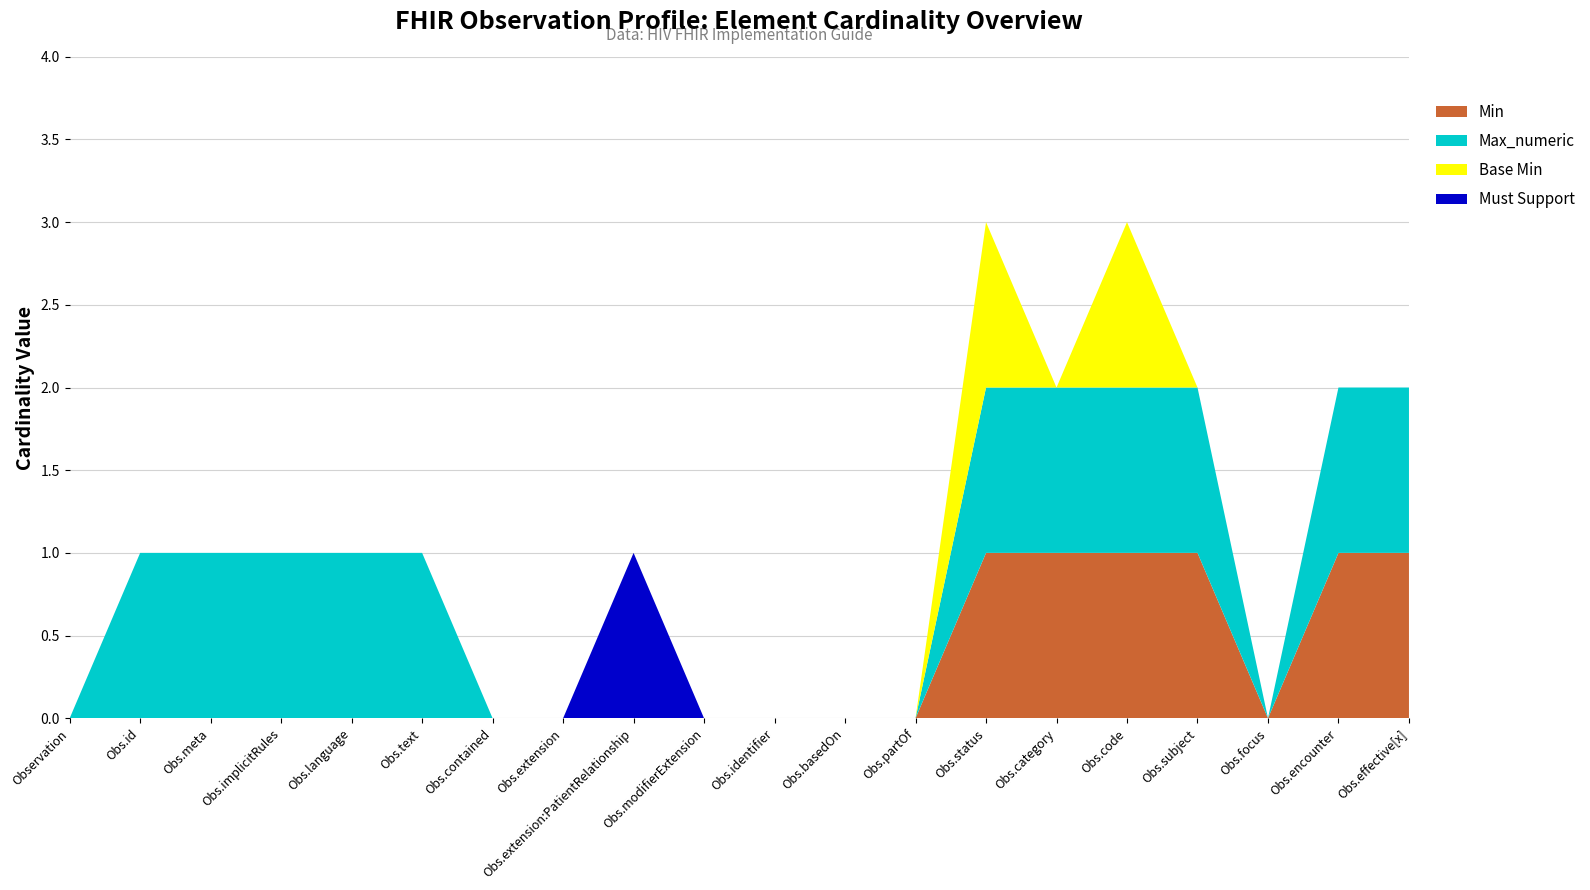

Reading left to right, extract all data points from this chart.

Min: 0	0	0	0	0	0	0	0	0	0	0	0	0	1	1	1	1	0	1	1
Max_numeric: 0	1	1	1	1	1	0	0	0	0	0	0	0	1	1	1	1	0	1	1
Base Min: 0	0	0	0	0	0	0	0	0	0	0	0	0	1	0	1	0	0	0	0
Must Support: 0	0	0	0	0	0	0	0	1	0	0	0	0	0	0	0	0	0	0	0